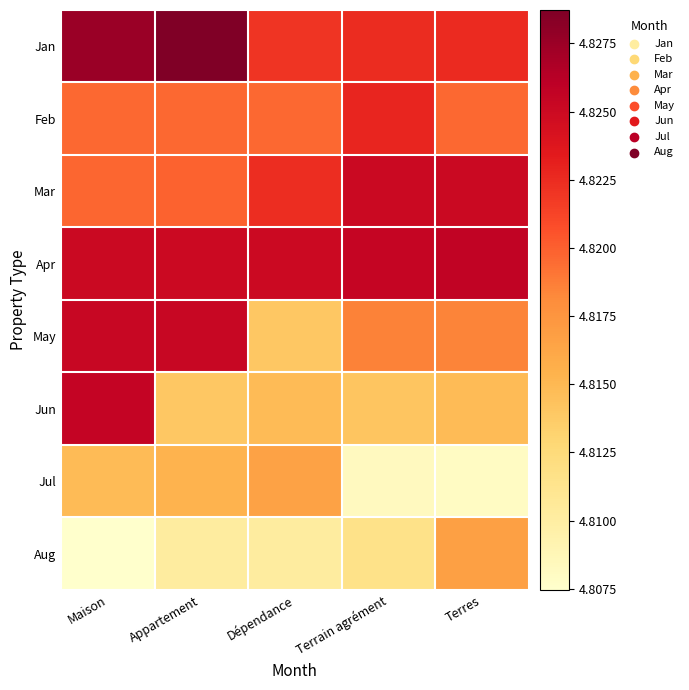

Reading left to right, list all the values displayed in this chart.

Jan: Maison=4.8	Appartement=4.8	Dépendance=4.8	Terrain agrément=4.8	Terres=4.8
Feb: Maison=4.8	Appartement=4.8	Dépendance=4.8	Terrain agrément=4.8	Terres=4.8
Mar: Maison=4.8	Appartement=4.8	Dépendance=4.8	Terrain agrément=4.8	Terres=4.8
Apr: Maison=4.8	Appartement=4.8	Dépendance=4.8	Terrain agrément=4.8	Terres=4.8
May: Maison=4.8	Appartement=4.8	Dépendance=4.8	Terrain agrément=4.8	Terres=4.8
Jun: Maison=4.8	Appartement=4.8	Dépendance=4.8	Terrain agrément=4.8	Terres=4.8
Jul: Maison=4.8	Appartement=4.8	Dépendance=4.8	Terrain agrément=4.8	Terres=4.8
Aug: Maison=4.8	Appartement=4.8	Dépendance=4.8	Terrain agrément=4.8	Terres=4.8